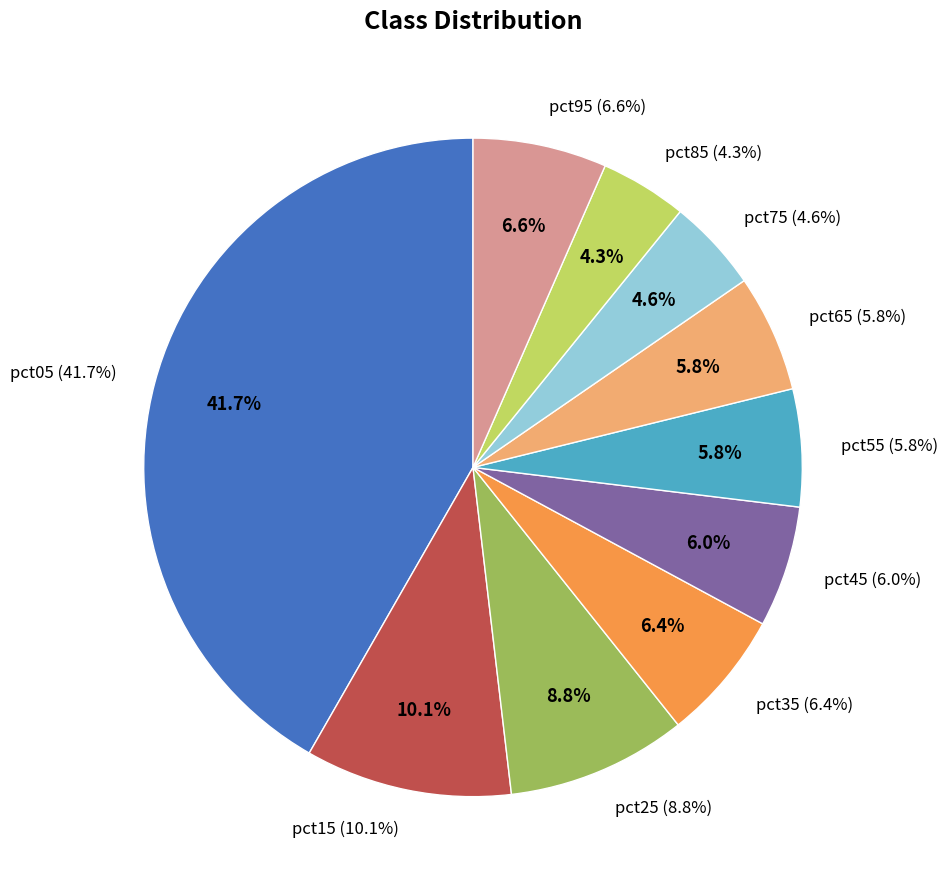

Combined, do pct05 and pct85 account for over 50%?

No